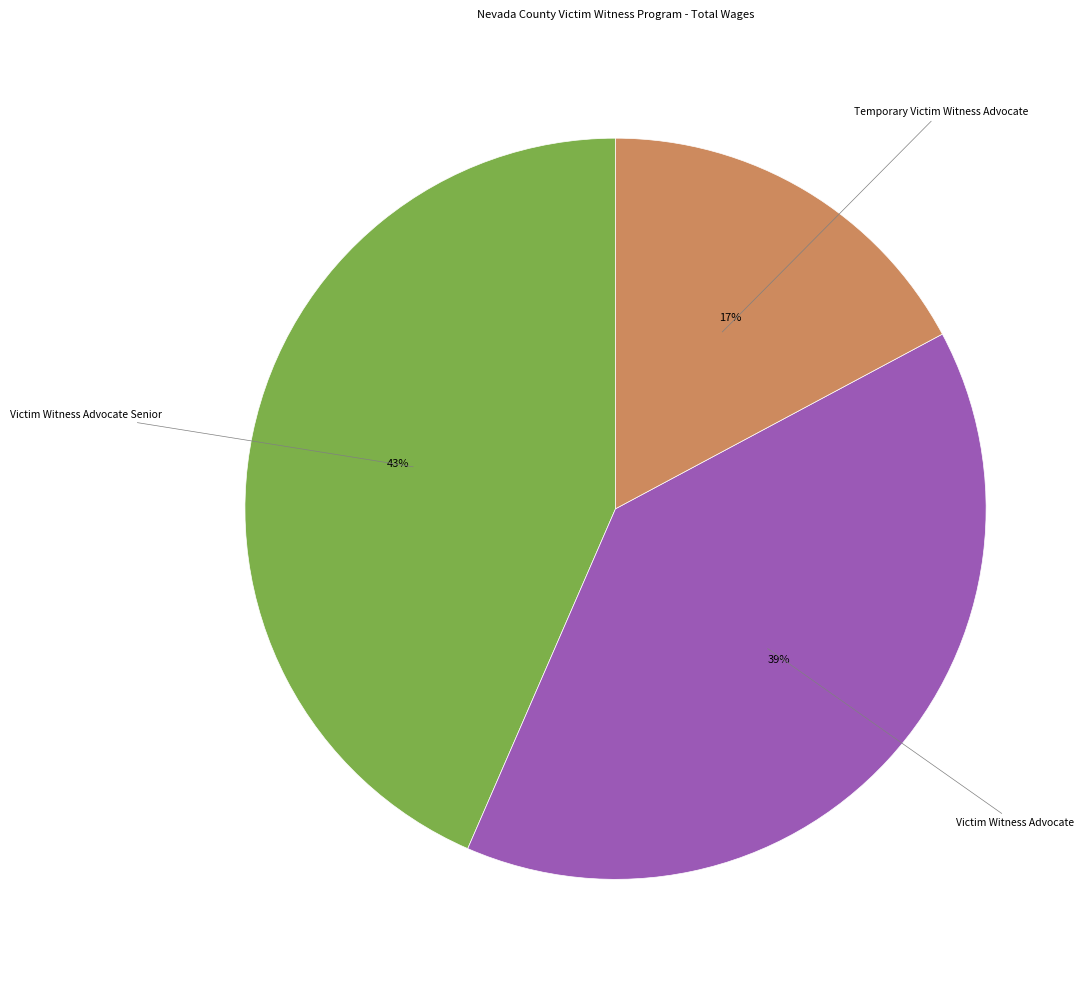

To the nearest percent, what is the difference between the largest and smallest slice percentages?

26%